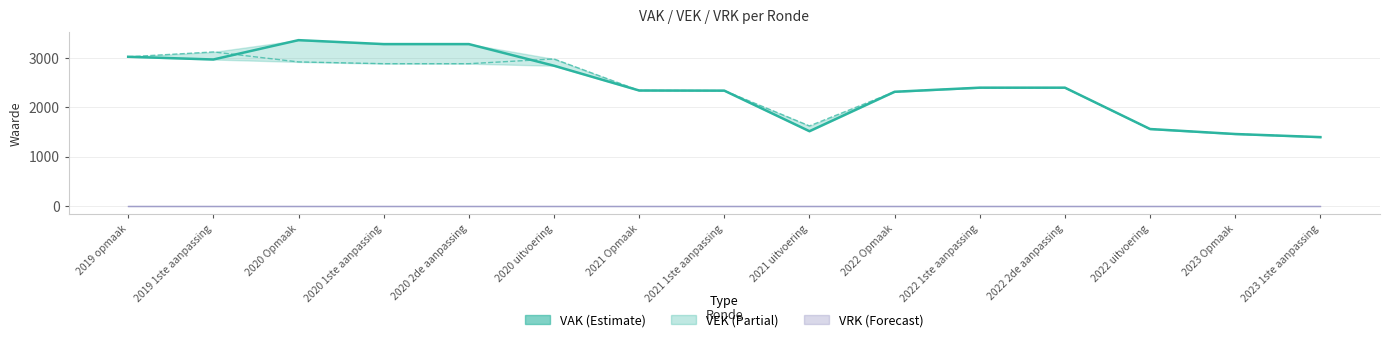

How many interior local valleys does the VEK series have?

1